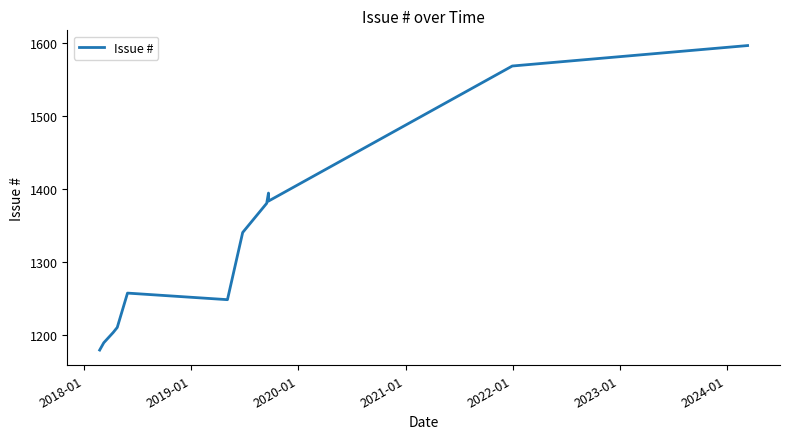

Does the chart display data point markers on the line(s)?

No